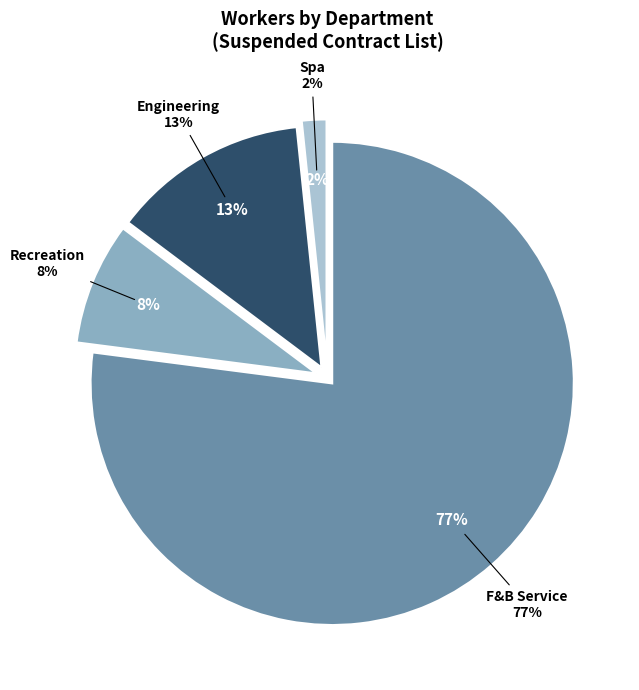

Which slice is the largest?

F&B Service